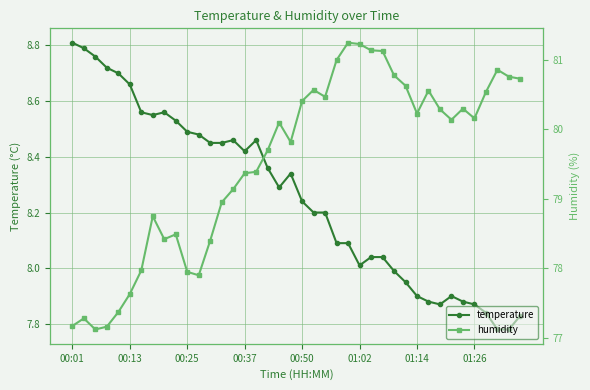

True or false: temperature has more than 2 interior local peaks.

True